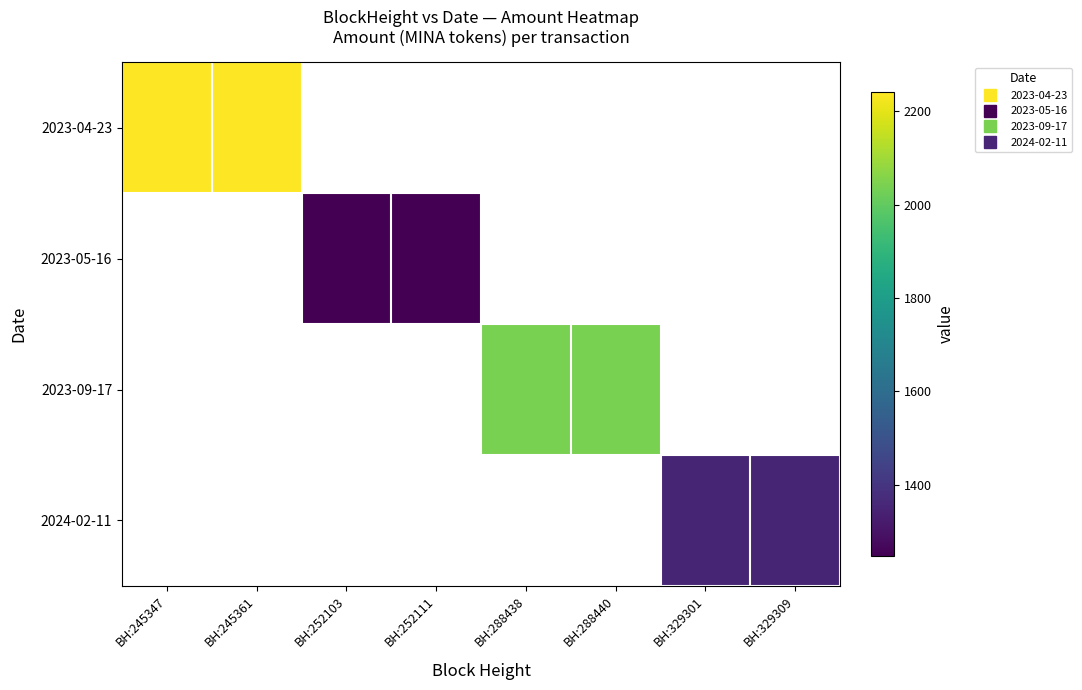

Which category has the highest value across all series?

BH:245347